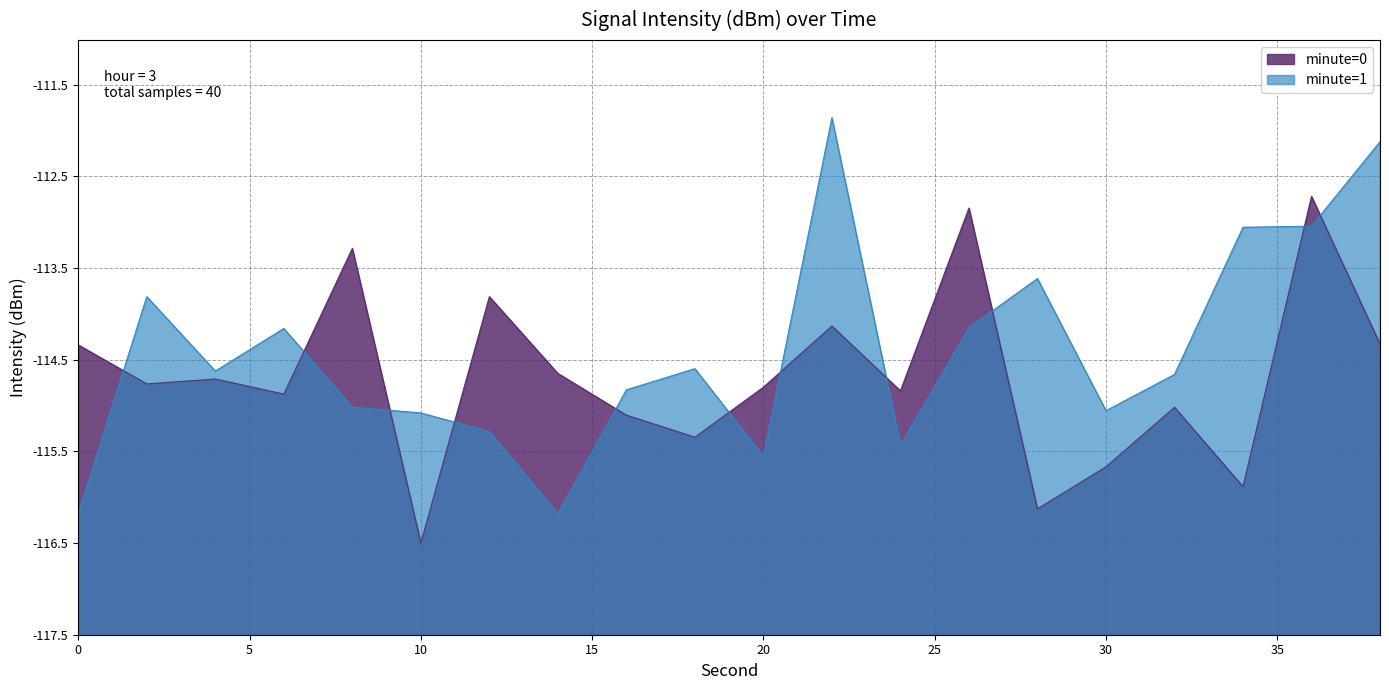

Which category has the highest value across all series?

36